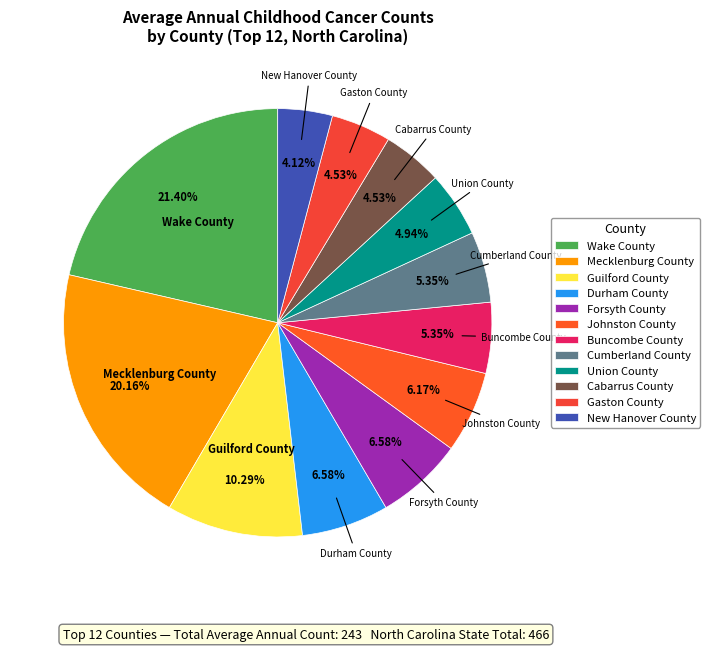

What is the largest slice in the pie chart?

Wake County